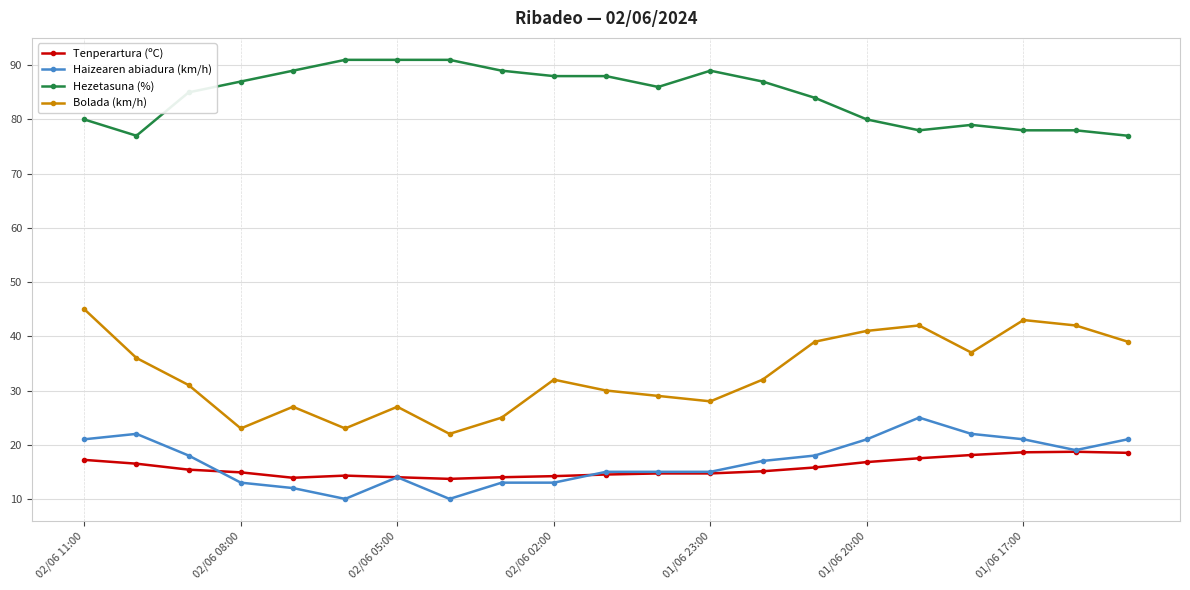

How many lines are shown in the chart?

4